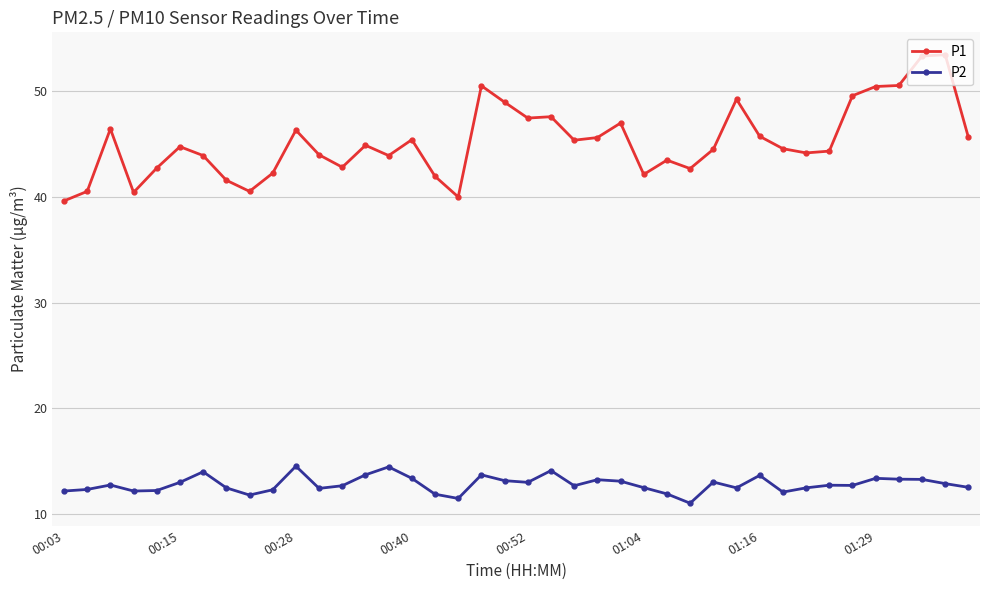

True or false: P2 has more than 2 interior local peaks.

True